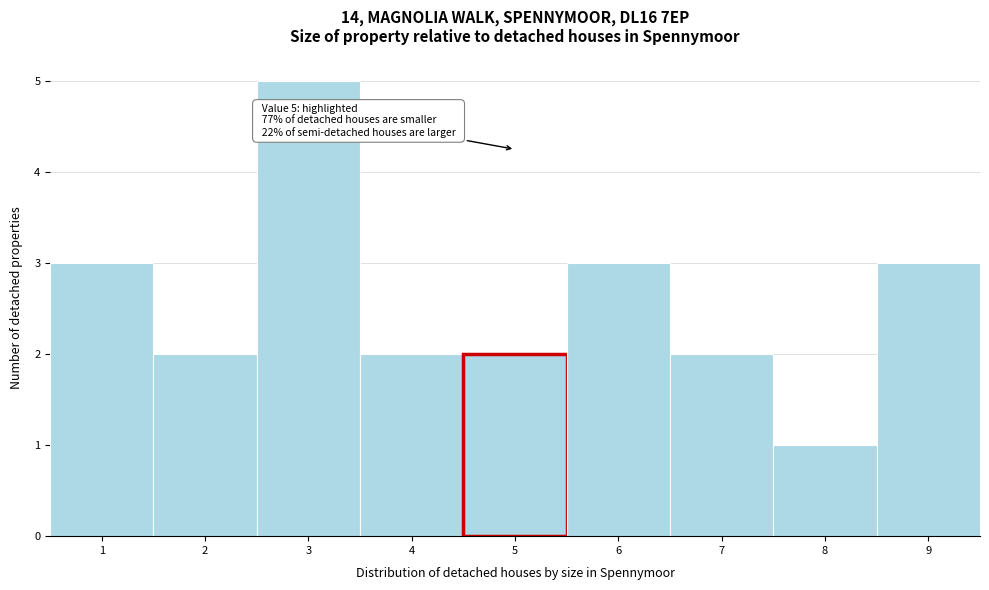

Over which range of the x-axis is the bar tallest?

2.5 to 3.5